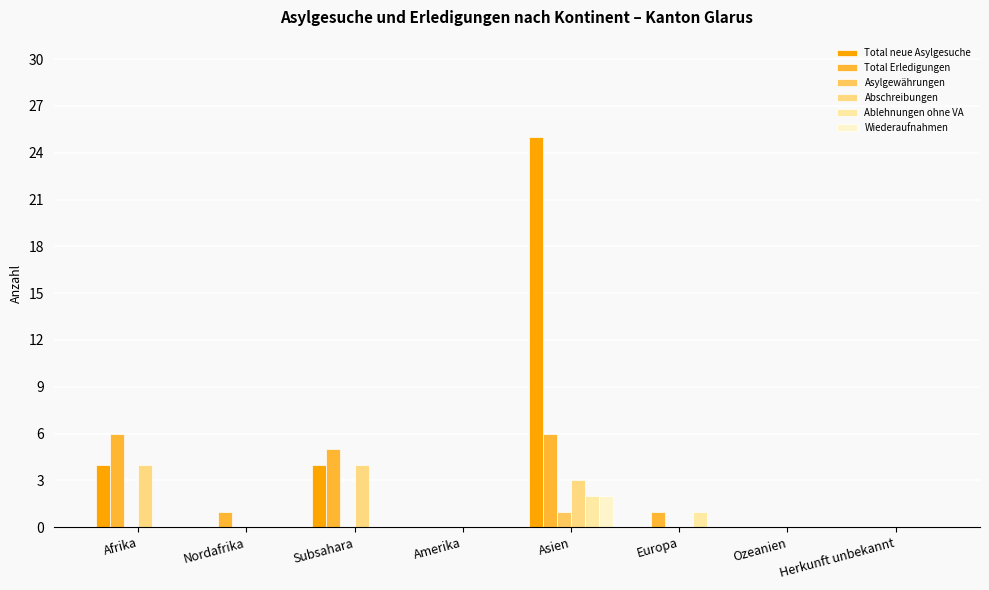

How many categories are shown in the chart?

8